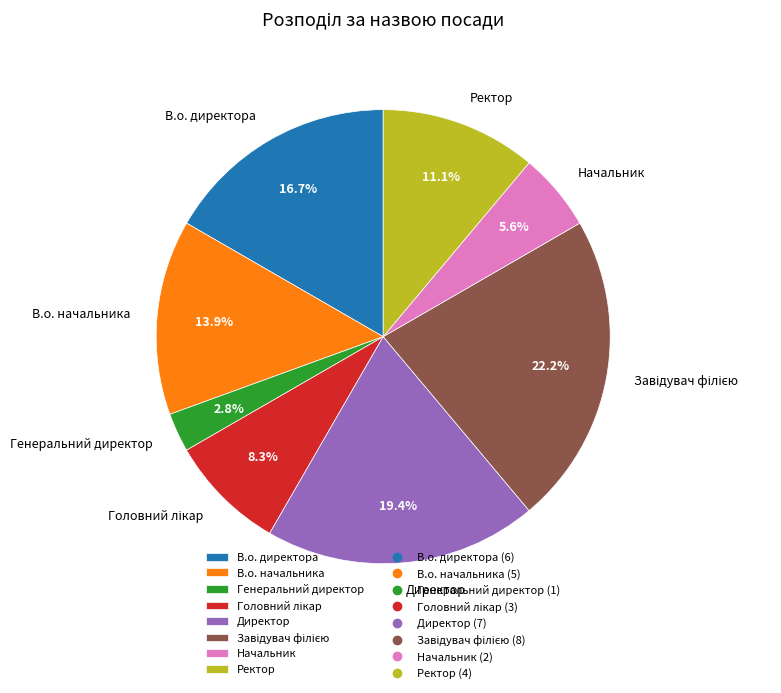

Do В.о. директора and Начальник together represent more than half of the pie?

No